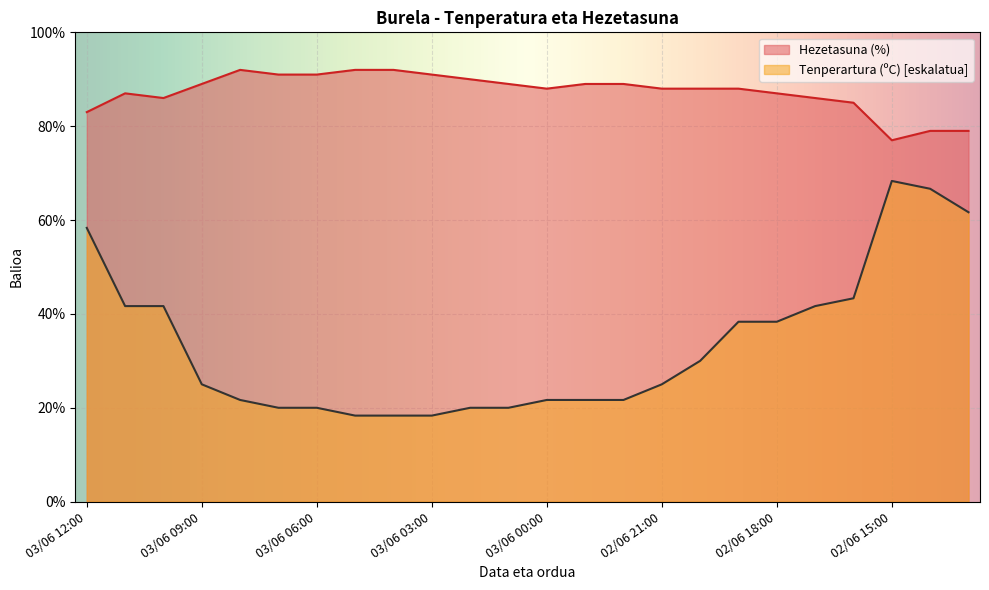

The value of Hezetasuna (%) at 03/06 01:00 is 89.0. True or false?

True